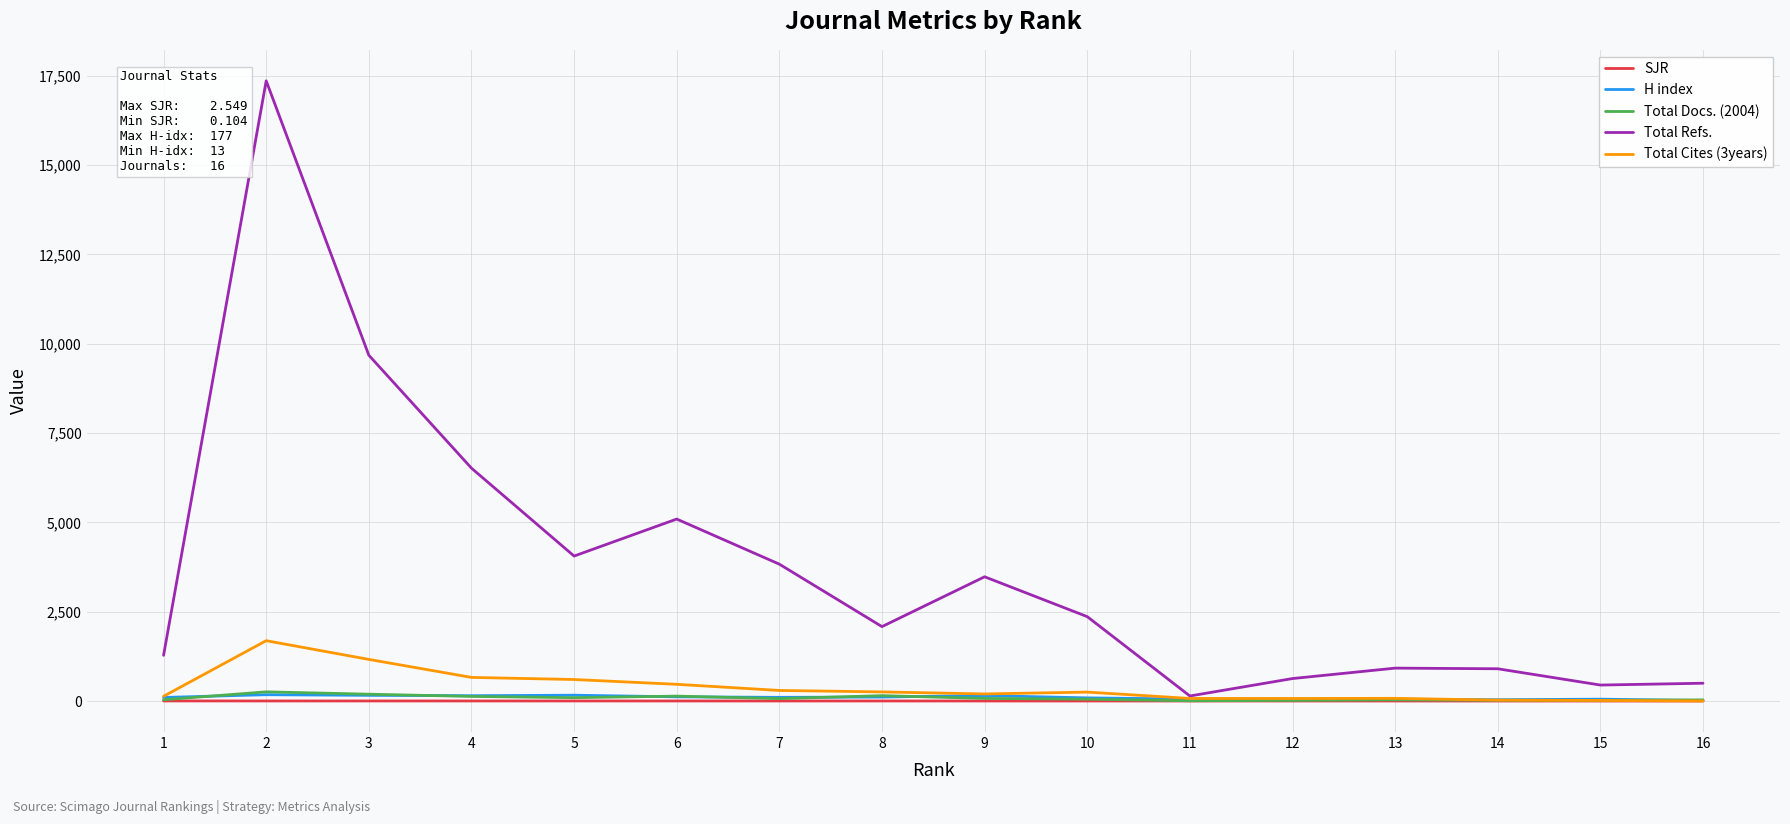

What is the difference between the highest and lowest values at 4?

6517.3